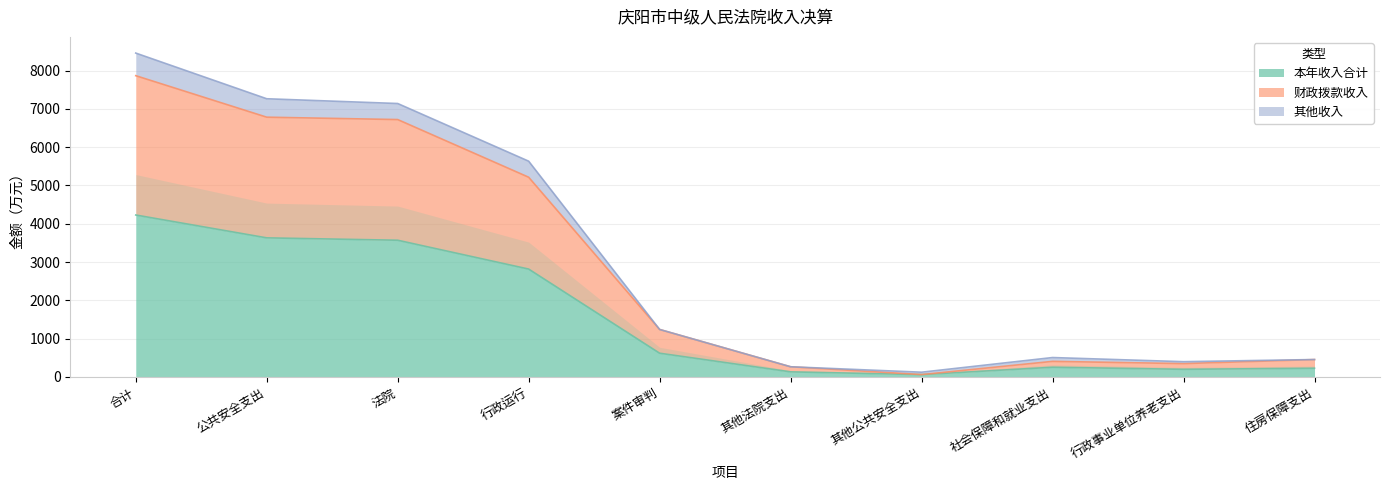

What position from the left is 社会保障和就业支出?

8